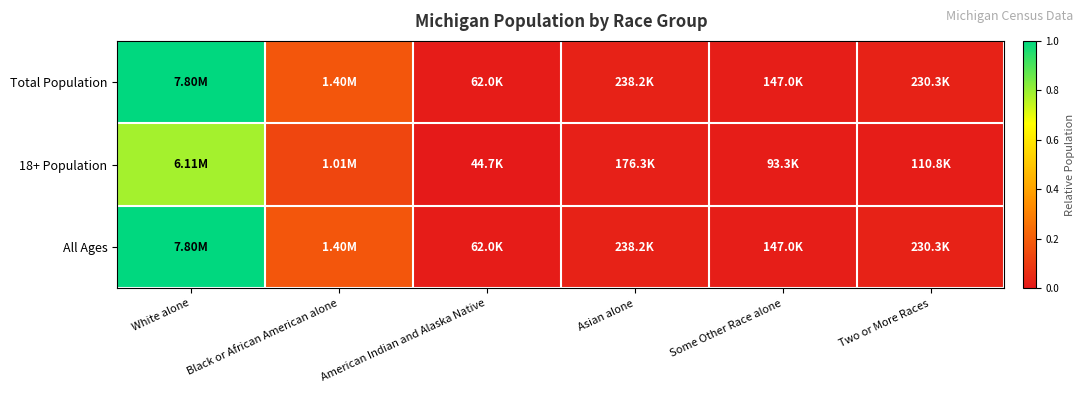

Count the number of categories in the chart.

6